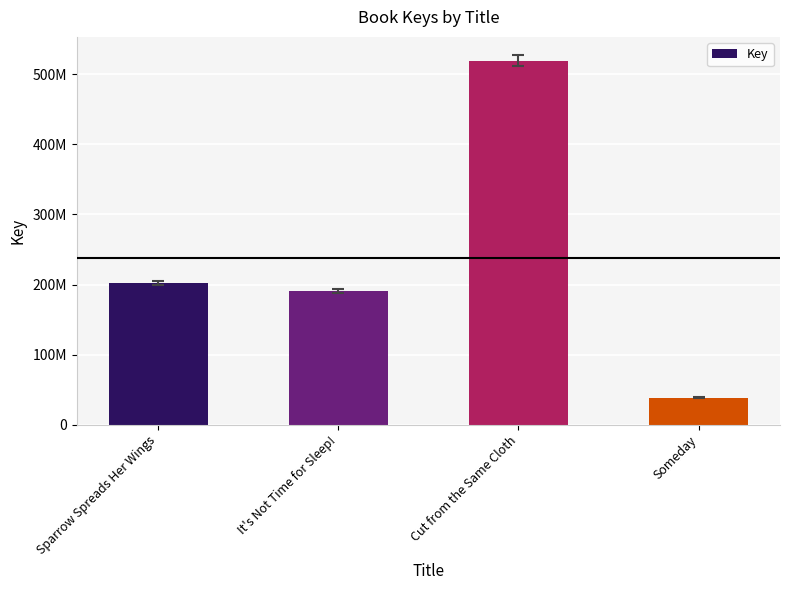

Reading left to right, list all the values displayed in this chart.

202546334	190921456	519176294	38294863